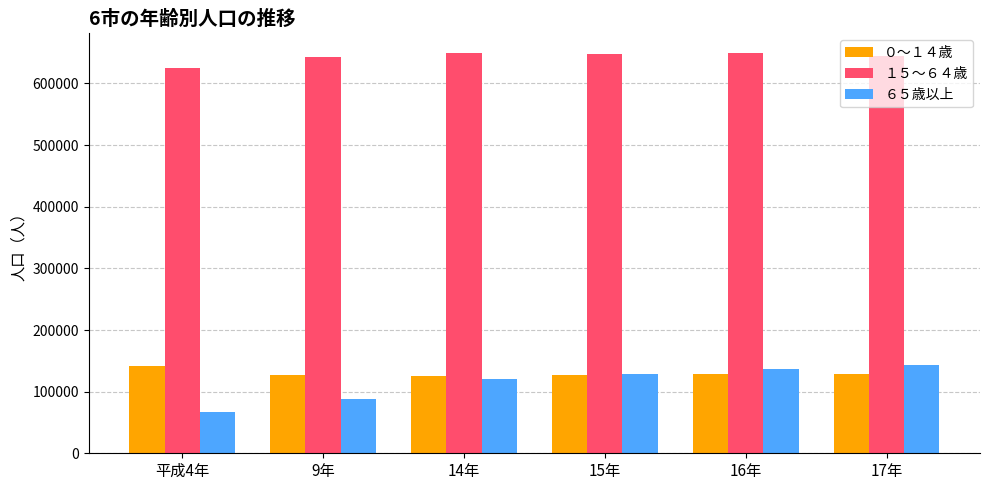

Read the １５～６４歳 value at 9年, to the nearest 50.

643000